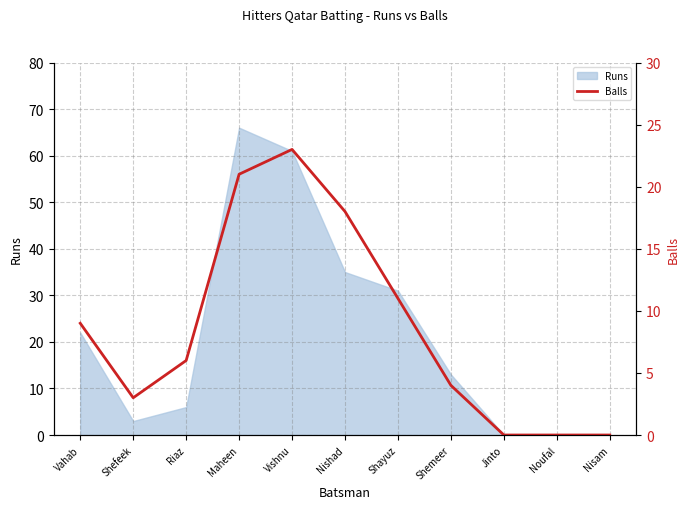

The Runs series shows 37 at Nisam. True or false?

False